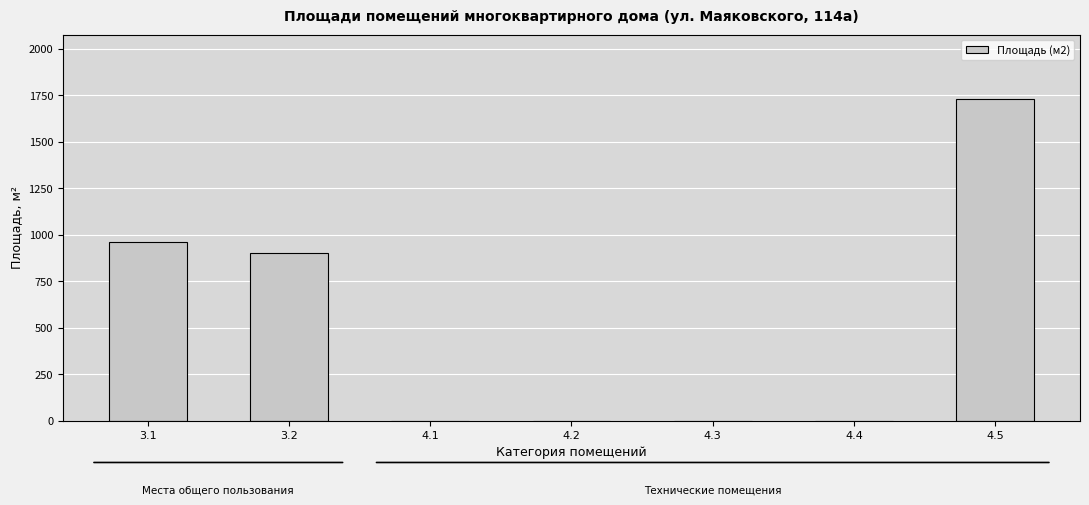

Is it true that the value at 3.1 is 499?

False